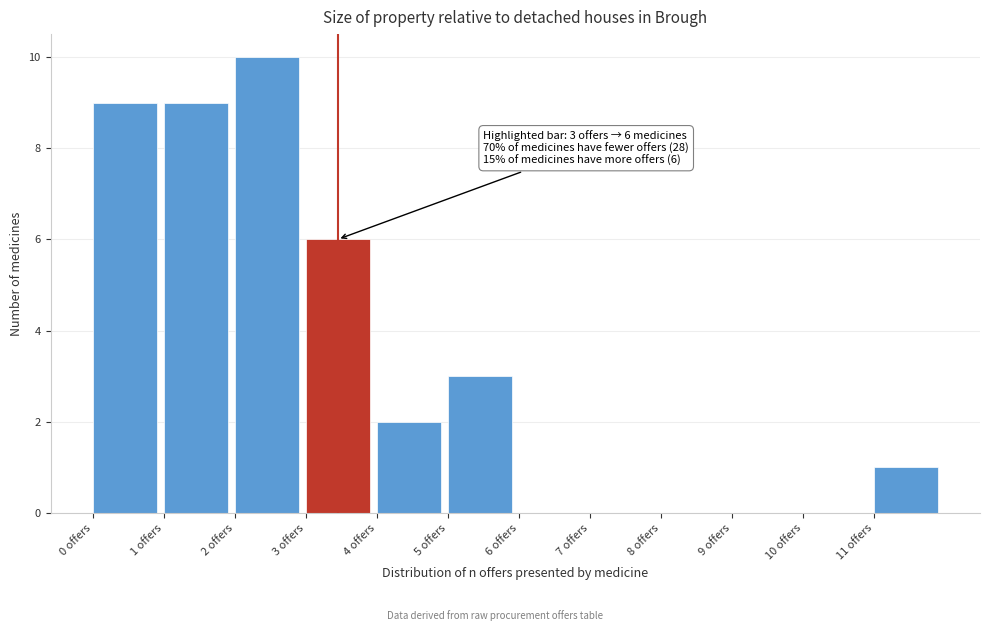

Reading right to left, list all the values displayed in this chart.

11 offers=1	10 offers=0	9 offers=0	8 offers=0	7 offers=0	6 offers=0	5 offers=3	4 offers=2	3 offers=6	2 offers=10	1 offers=9	0 offers=9